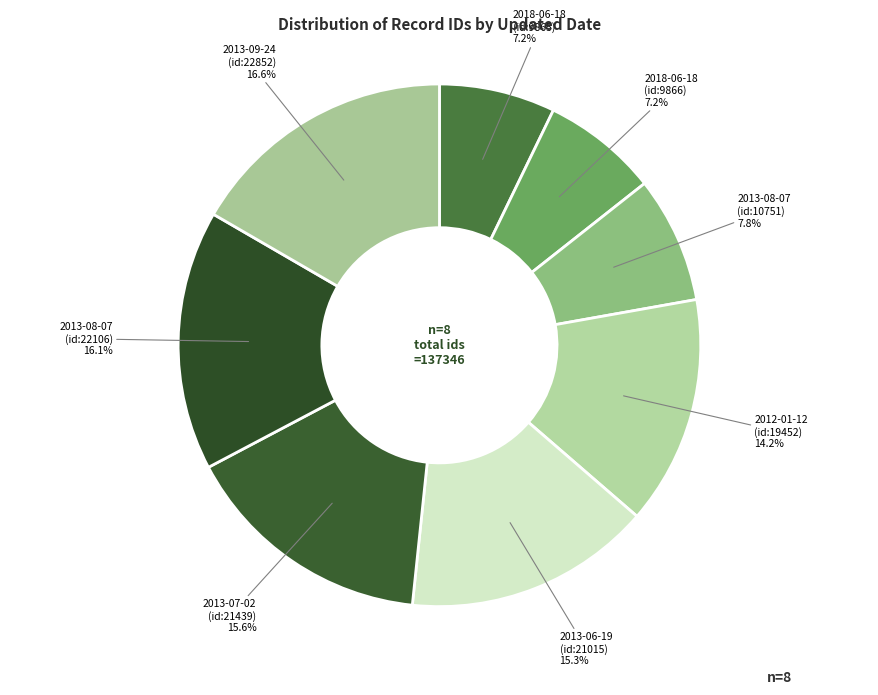

Rank the categories by value from highest to lowest.

2013-09-24
(id:22852), 2013-08-07
(id:22106), 2013-07-02
(id:21439), 2013-06-19
(id:21015), 2012-01-12
(id:19452), 2013-08-07
(id:10751), 2018-06-18
(id:9866), 2018-06-18
(id:9865)